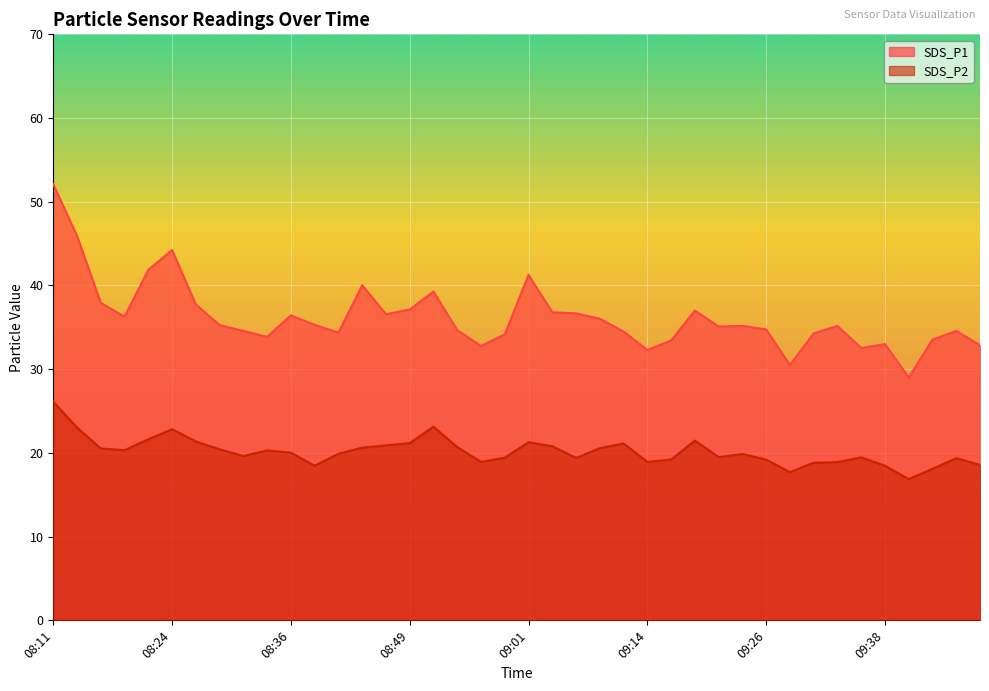

At which label does SDS_P1 reach its minimum?

09:41